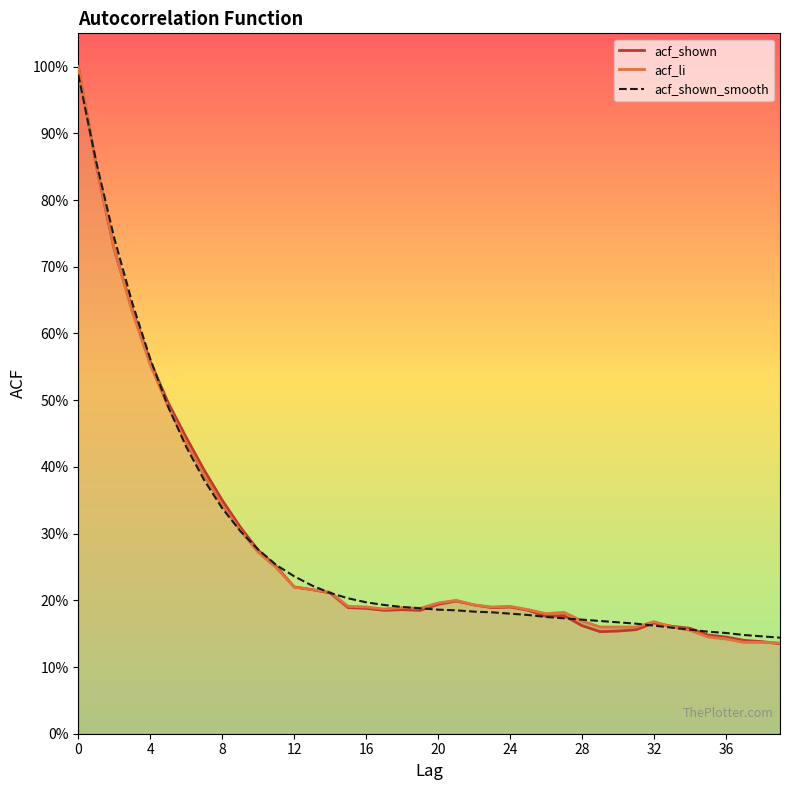

What value does the acf_li series have at 24?

0.2